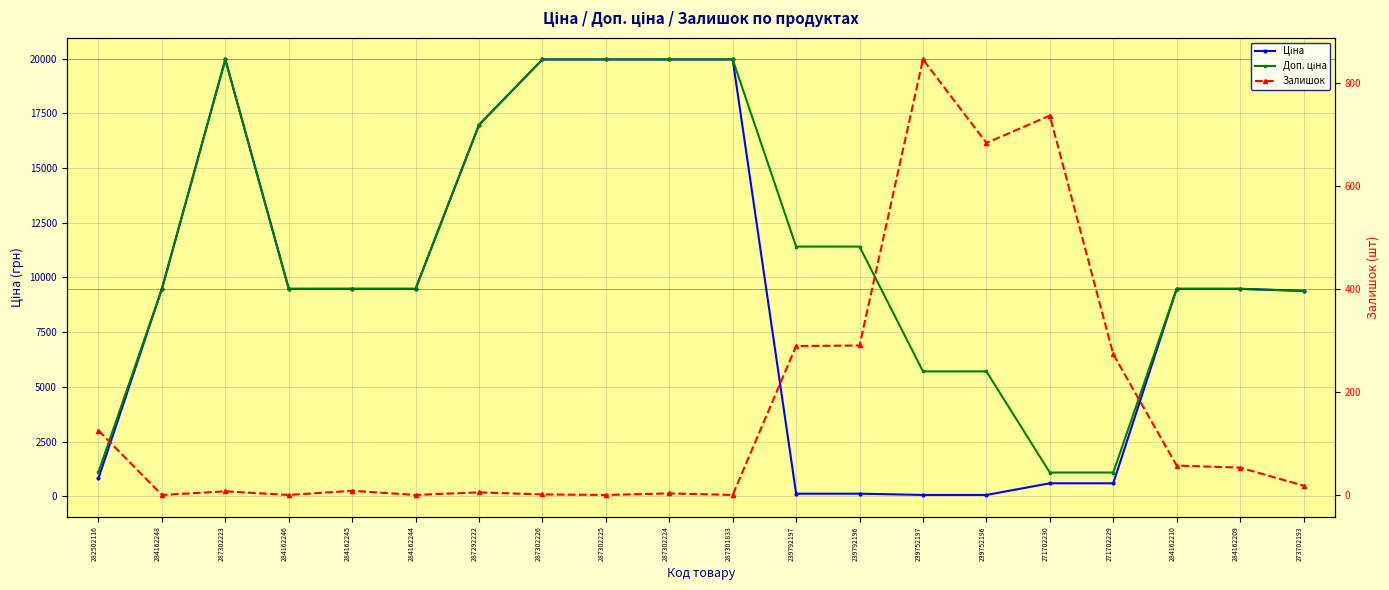

What are all the series names shown in the legend?

Ціна, Доп. ціна, Залишок